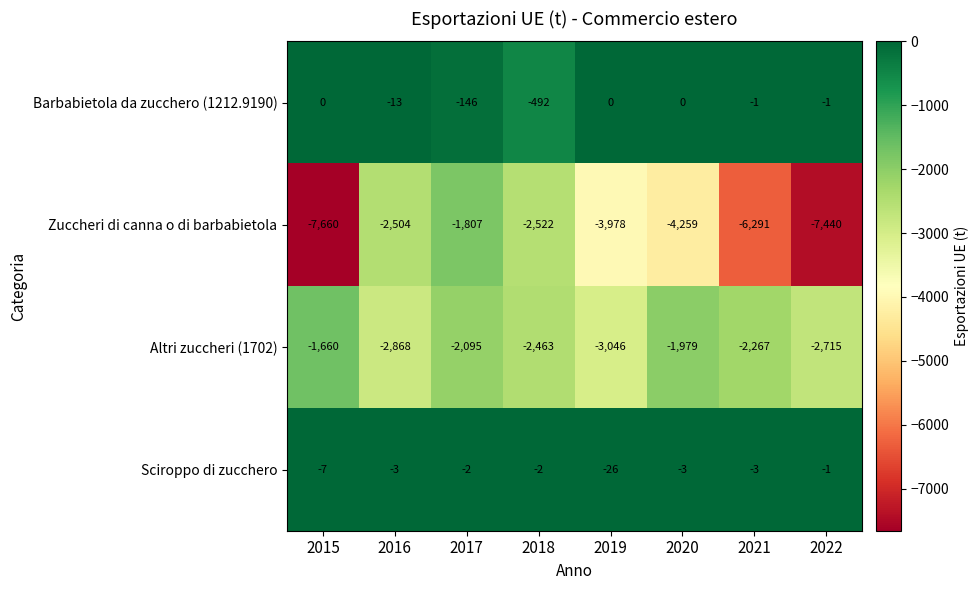

Rank the series at 2015 from highest to lowest value.

Barbabietola da zucchero (1212.9190), Sciroppo di zucchero, Altri zuccheri (1702), Zuccheri di canna o di barbabietola